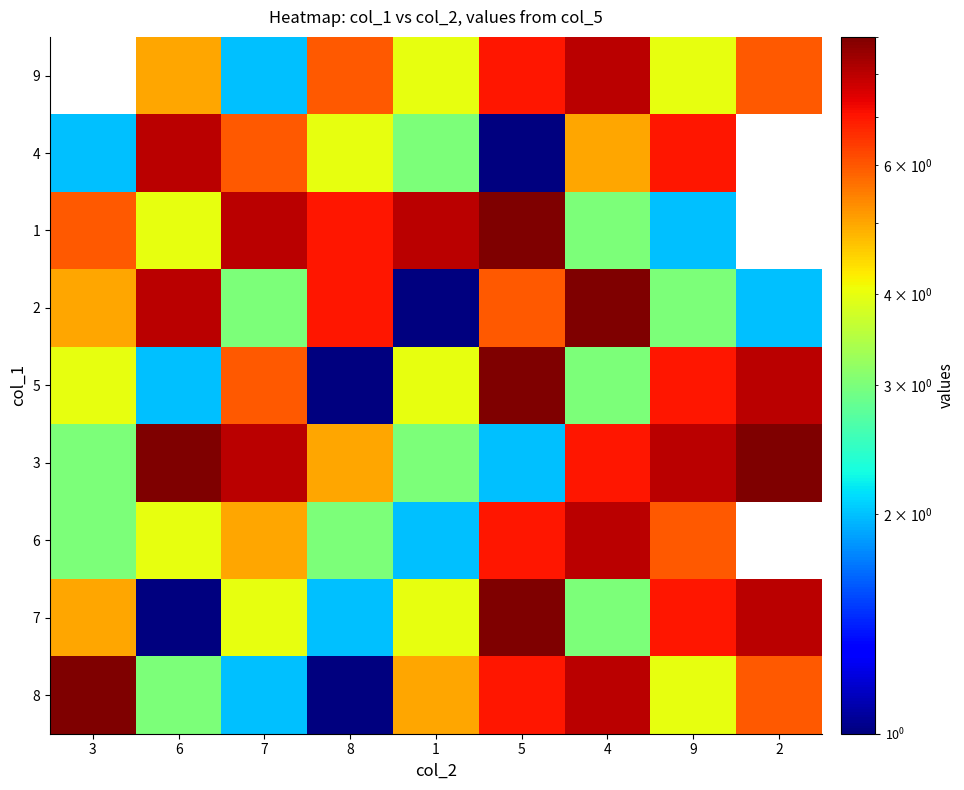

What is the total value across all series at 7?

44.0